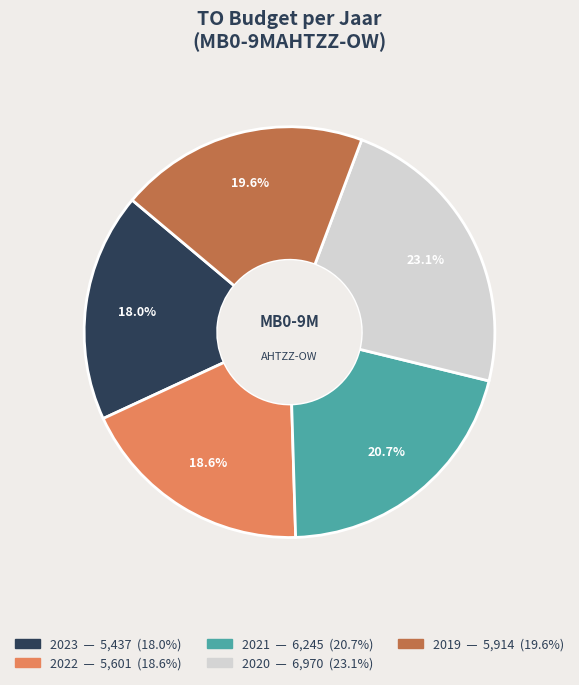

Does any single category account for the majority?

No